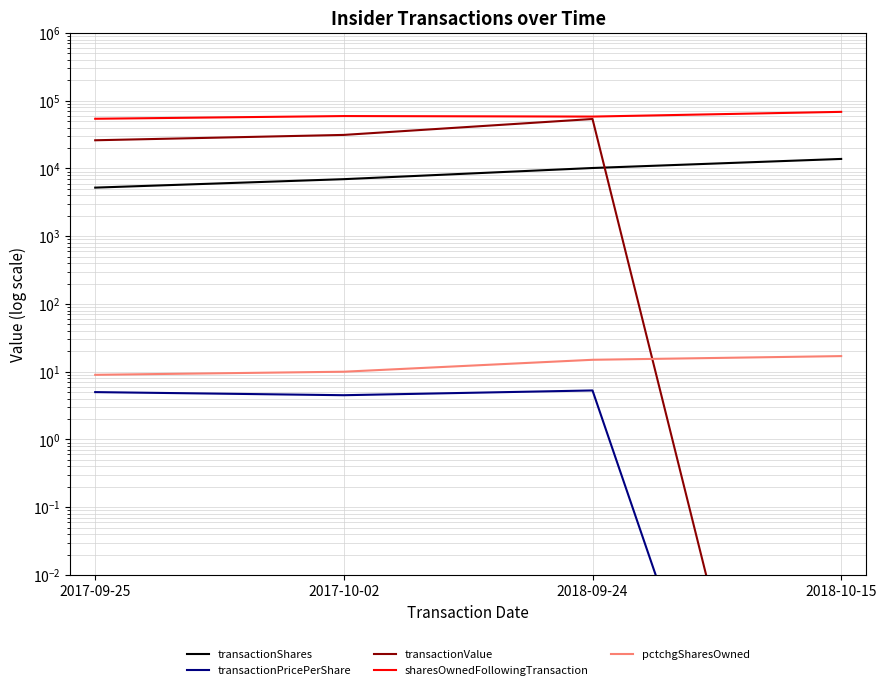

True or false: transactionPricePerShare has a value of 0.0 at 2018-10-15.

False